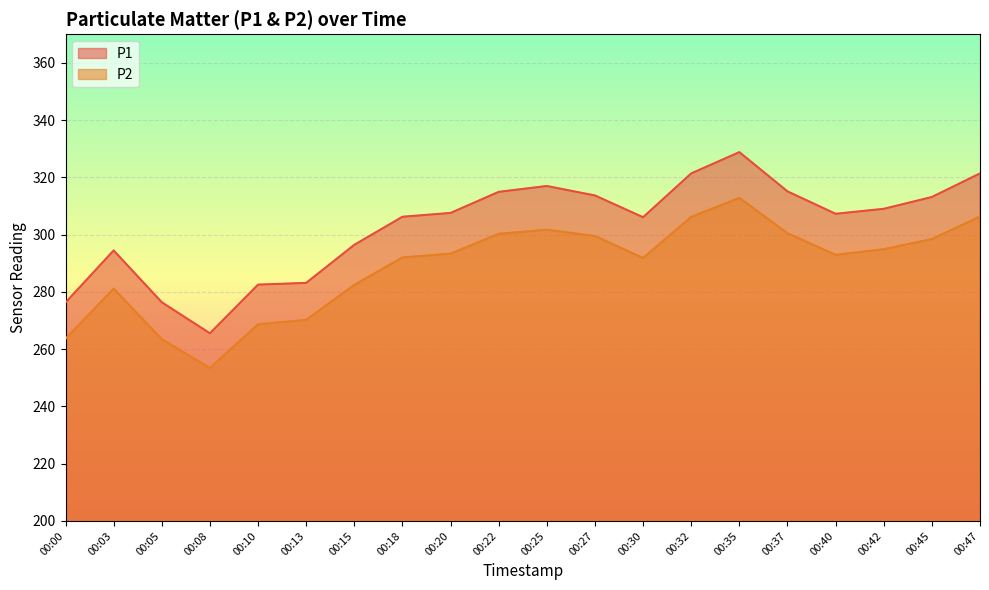

How many data points does each series have?

20